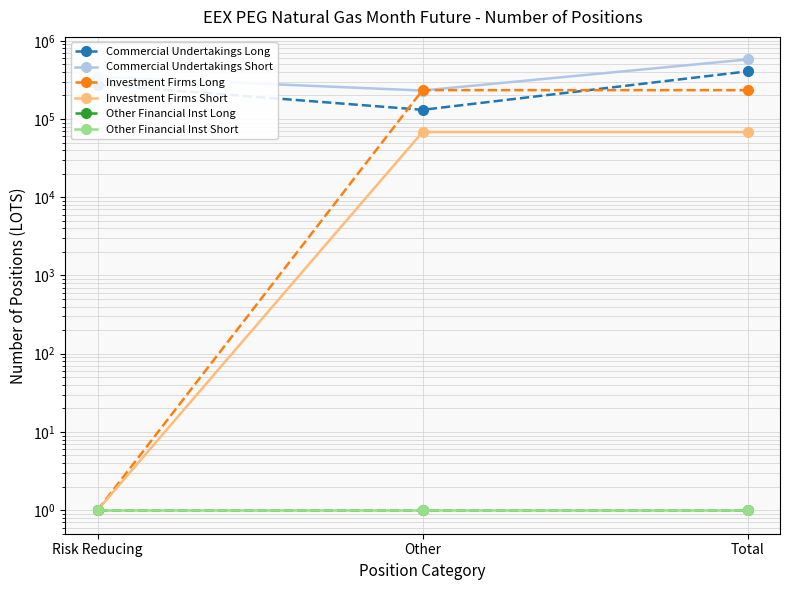

The Commercial Undertakings Long series shows 131010 at Other. True or false?

True